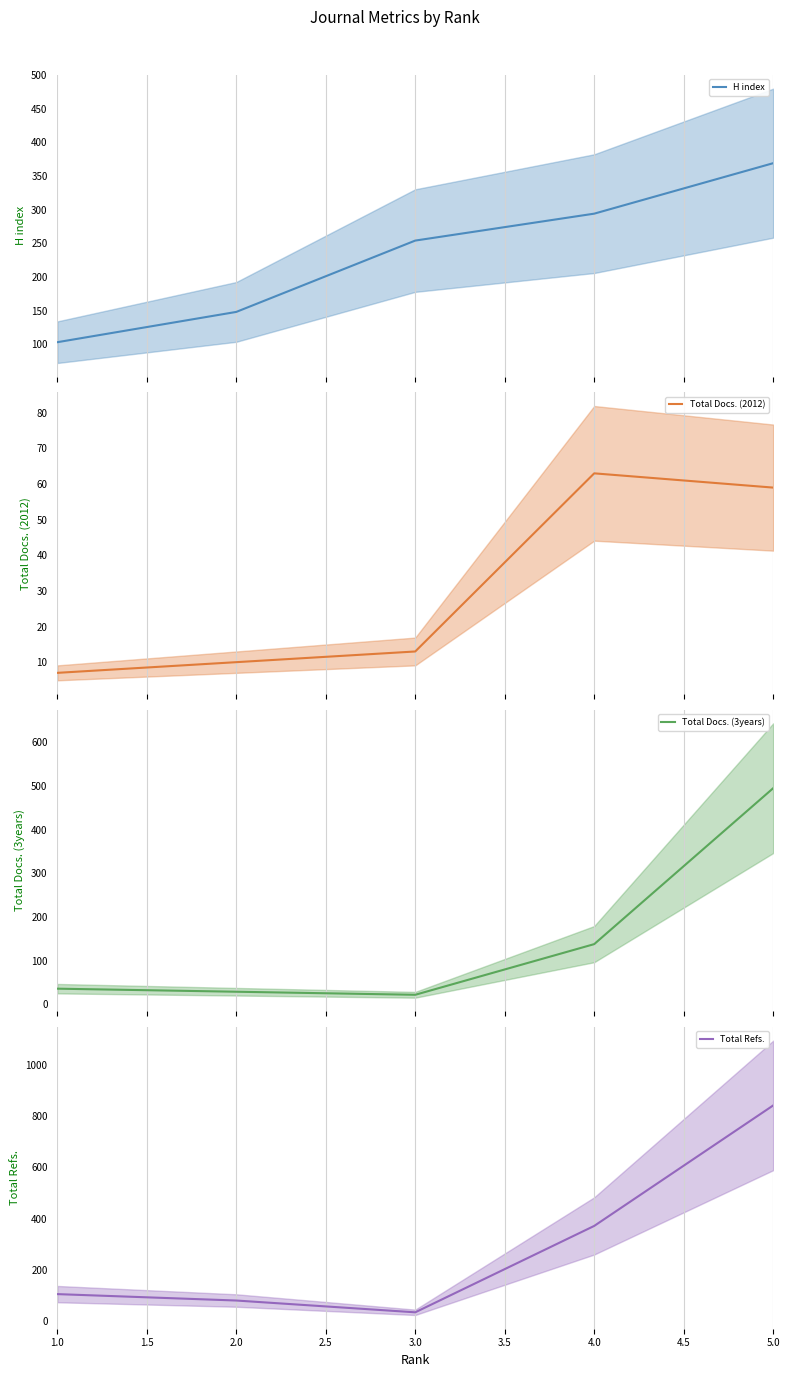

What is the minimum value for H index?

103